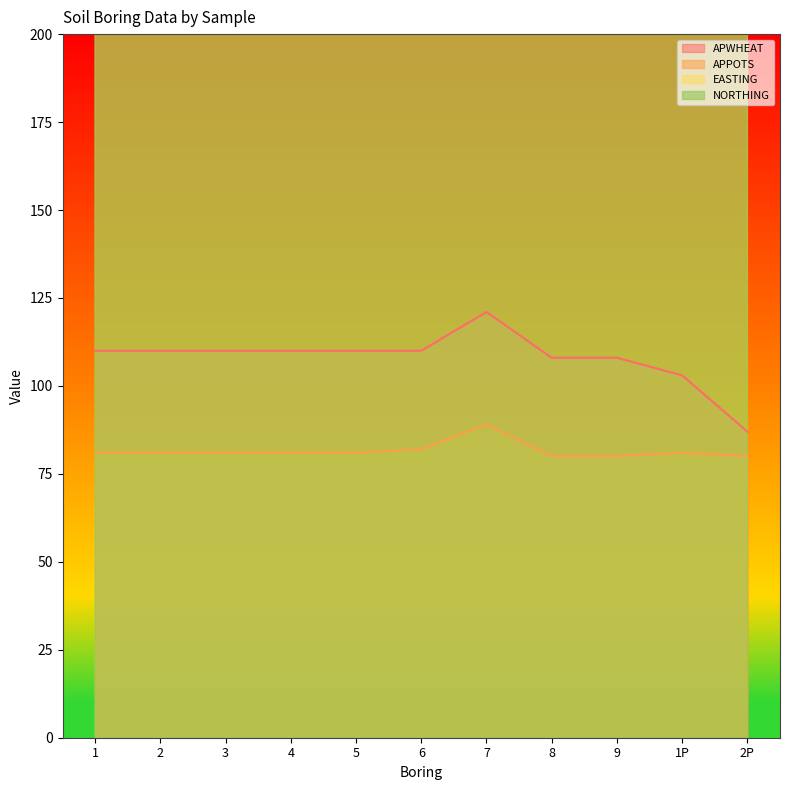

What is the difference between the maximum and minimum values in the APPOTS series?

9